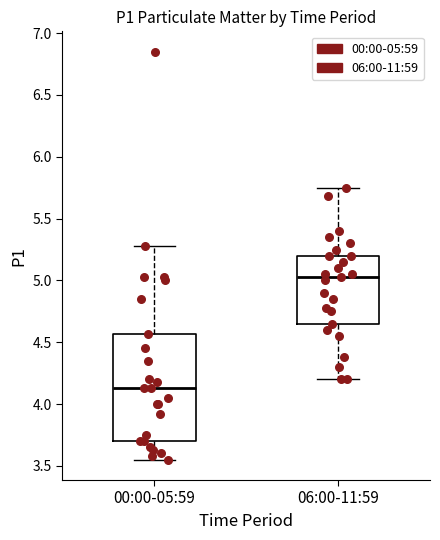

Which box is the tallest, from its lower edge to its upper edge?

00:00-05:59